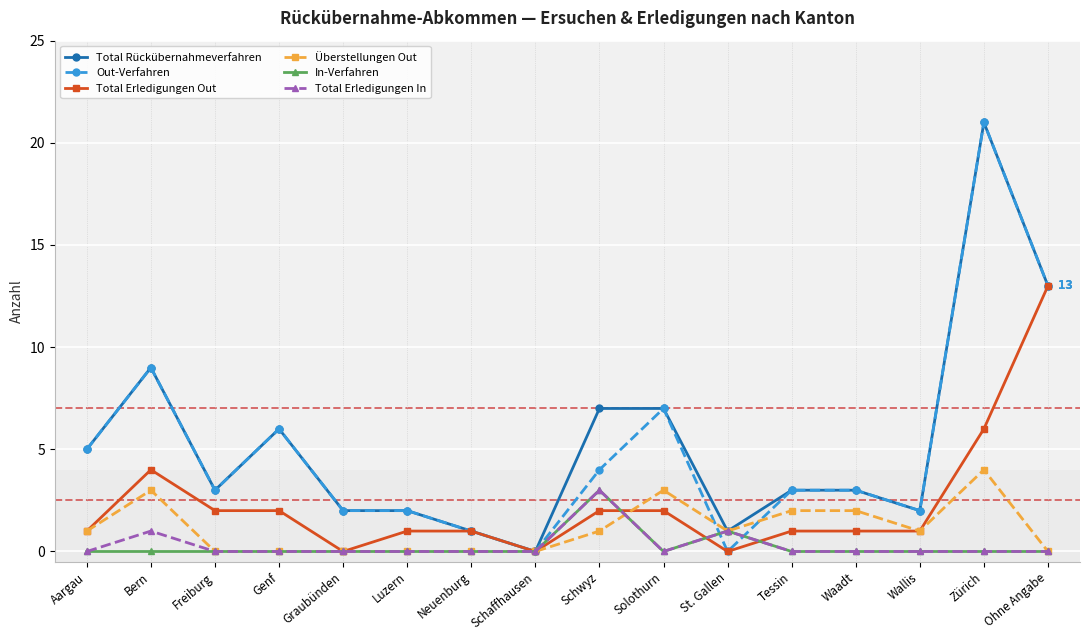

Reading left to right, what are all the values shown in this chart?

Total Rückübernahmeverfahren: Aargau=5	Bern=9	Freiburg=3	Genf=6	Graubünden=2	Luzern=2	Neuenburg=1	Schaffhausen=0	Schwyz=7	Solothurn=7	St. Gallen=1	Tessin=3	Waadt=3	Wallis=2	Zürich=21	Ohne Angabe=13
Out-Verfahren: Aargau=5	Bern=9	Freiburg=3	Genf=6	Graubünden=2	Luzern=2	Neuenburg=1	Schaffhausen=0	Schwyz=4	Solothurn=7	St. Gallen=0	Tessin=3	Waadt=3	Wallis=2	Zürich=21	Ohne Angabe=13
Total Erledigungen Out: Aargau=1	Bern=4	Freiburg=2	Genf=2	Graubünden=0	Luzern=1	Neuenburg=1	Schaffhausen=0	Schwyz=2	Solothurn=2	St. Gallen=0	Tessin=1	Waadt=1	Wallis=1	Zürich=6	Ohne Angabe=13
Überstellungen Out: Aargau=1	Bern=3	Freiburg=0	Genf=0	Graubünden=0	Luzern=0	Neuenburg=0	Schaffhausen=0	Schwyz=1	Solothurn=3	St. Gallen=1	Tessin=2	Waadt=2	Wallis=1	Zürich=4	Ohne Angabe=0
In-Verfahren: Aargau=0	Bern=0	Freiburg=0	Genf=0	Graubünden=0	Luzern=0	Neuenburg=0	Schaffhausen=0	Schwyz=3	Solothurn=0	St. Gallen=1	Tessin=0	Waadt=0	Wallis=0	Zürich=0	Ohne Angabe=0
Total Erledigungen In: Aargau=0	Bern=1	Freiburg=0	Genf=0	Graubünden=0	Luzern=0	Neuenburg=0	Schaffhausen=0	Schwyz=3	Solothurn=0	St. Gallen=1	Tessin=0	Waadt=0	Wallis=0	Zürich=0	Ohne Angabe=0